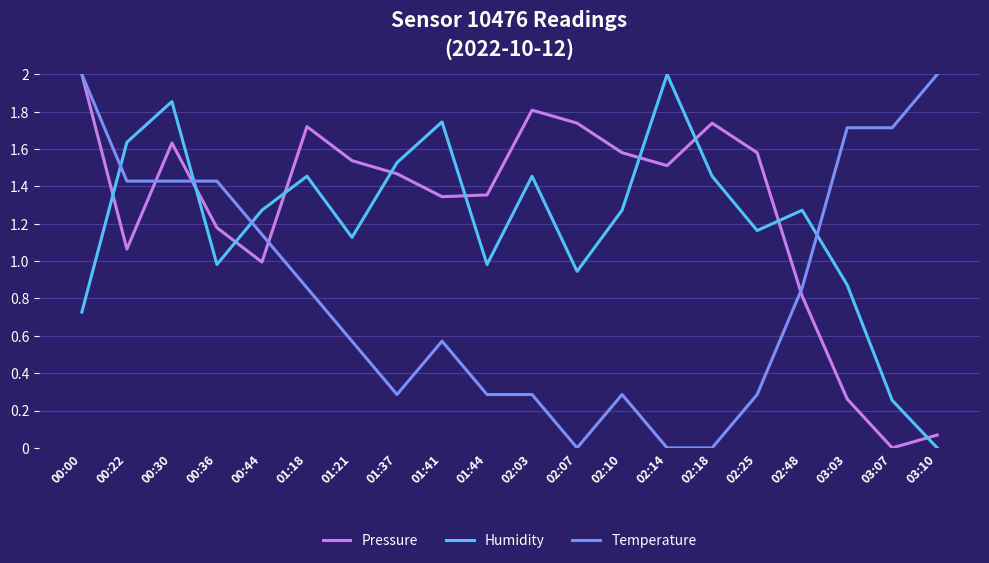

At which label does Humidity reach its minimum?

03:10